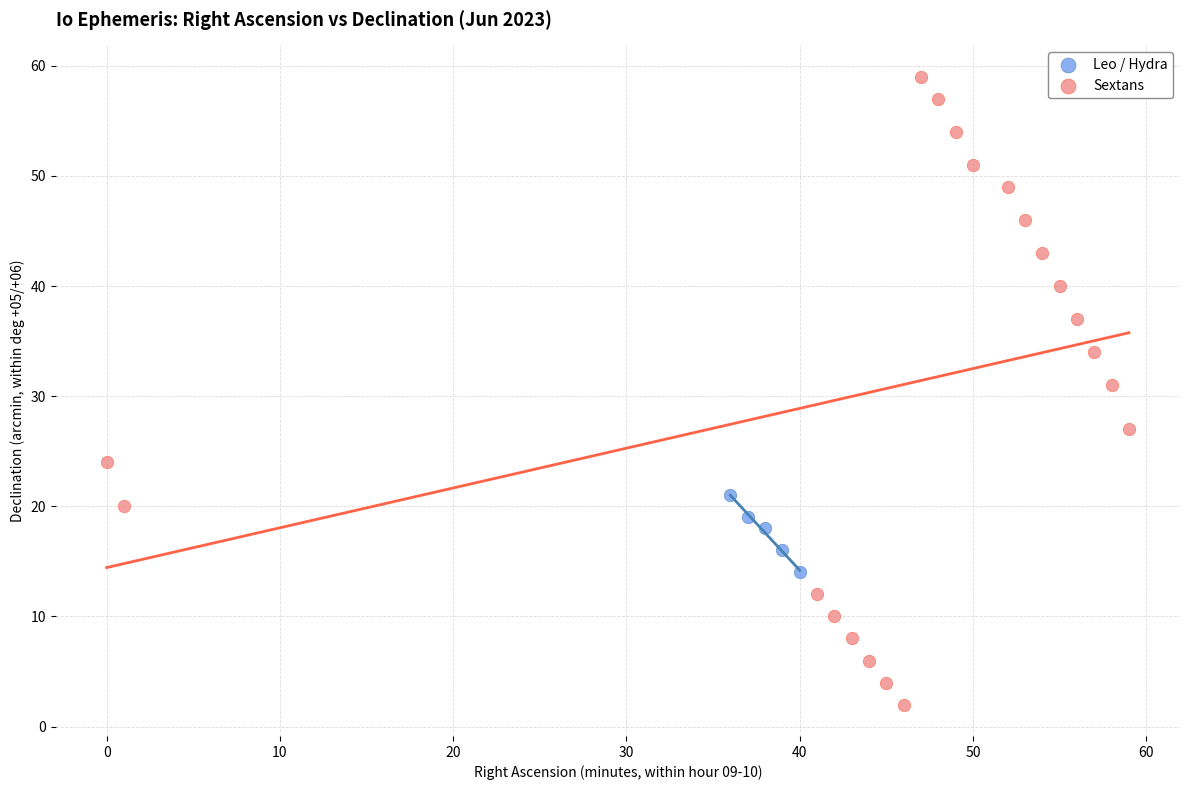

Which series contains the lowest Y value?

Sextans